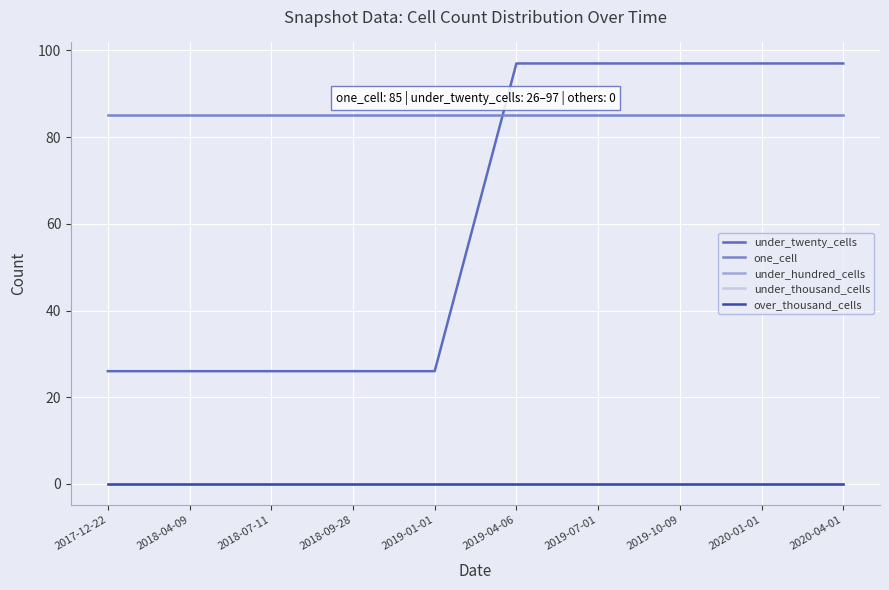

Is this an area chart (filled region under the line)?

No